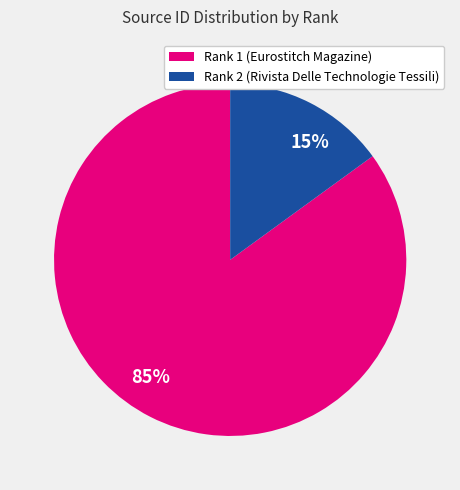

Is it true that 15% is 23% of the pie?

False